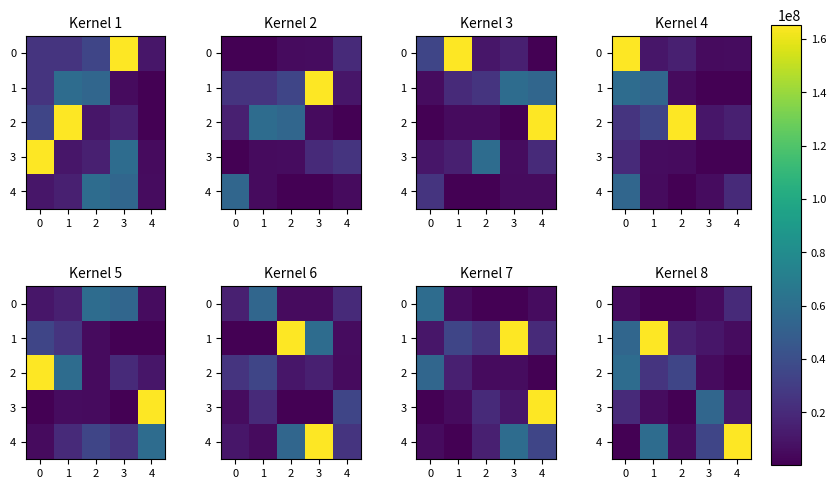

What is the difference between the 3 values at 2 and 4?

9995355.2